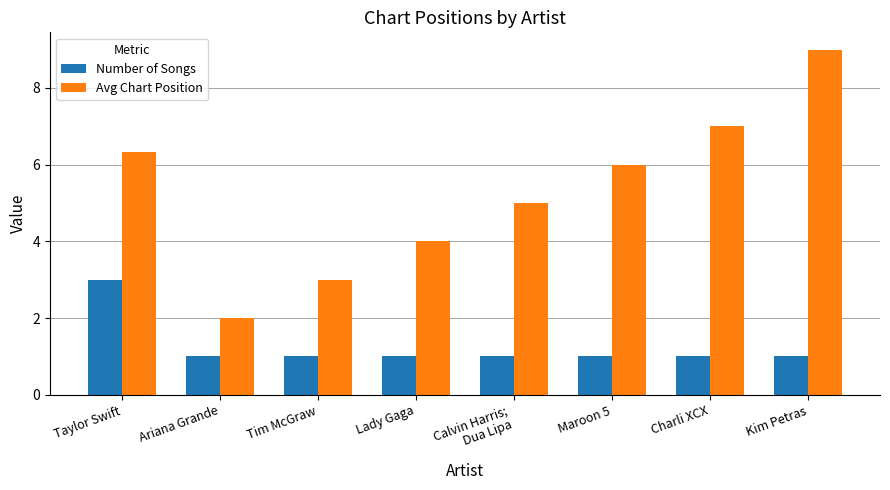

What position from the right is Taylor Swift?

8